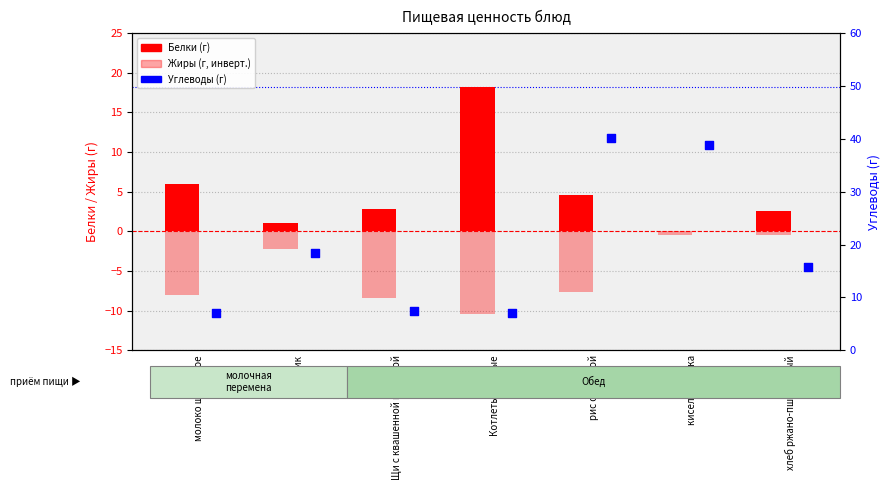

Is the value of Жиры (г, инверт.) at пряник greater than the value of Углеводы (г) at Котлеты рыбные?

No